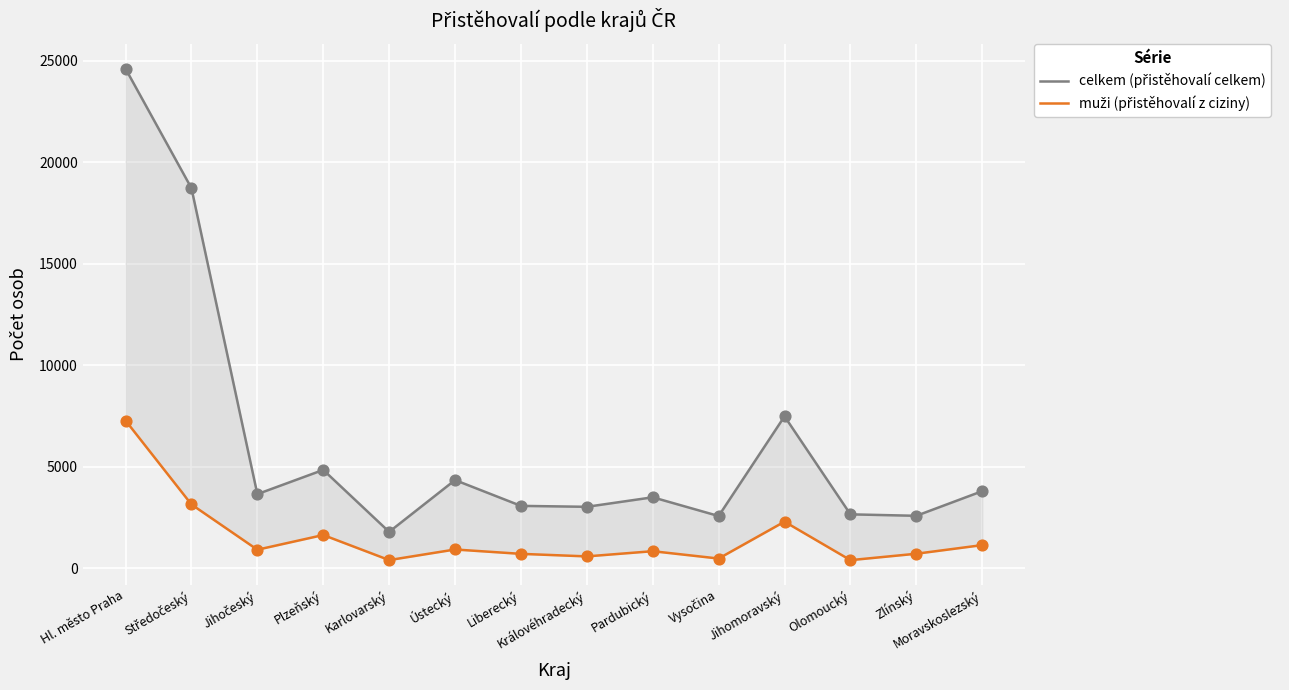

Is the value of muži (přistěhovalí z ciziny) at Středočeský greater than the value of celkem (přistěhovalí celkem) at Plzeňský?

No